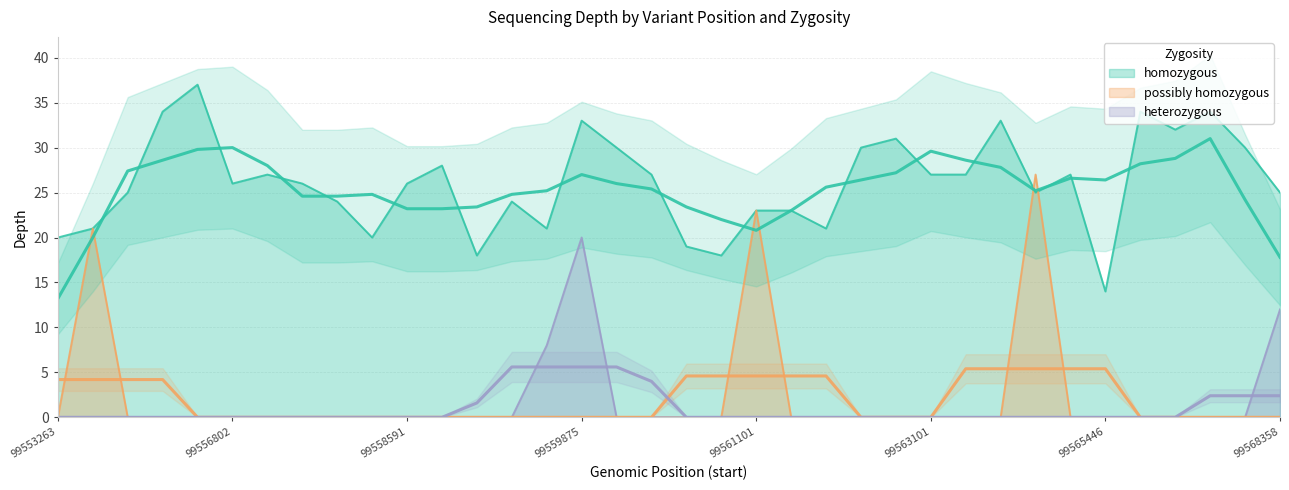

At which category is the sum across all series the highest?

99559875